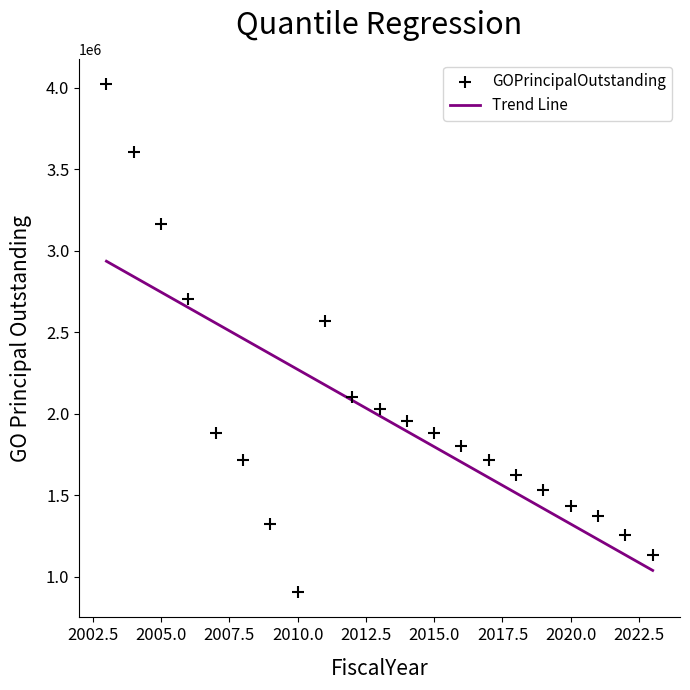

What is the range of Y values (max minus min)?

3115000